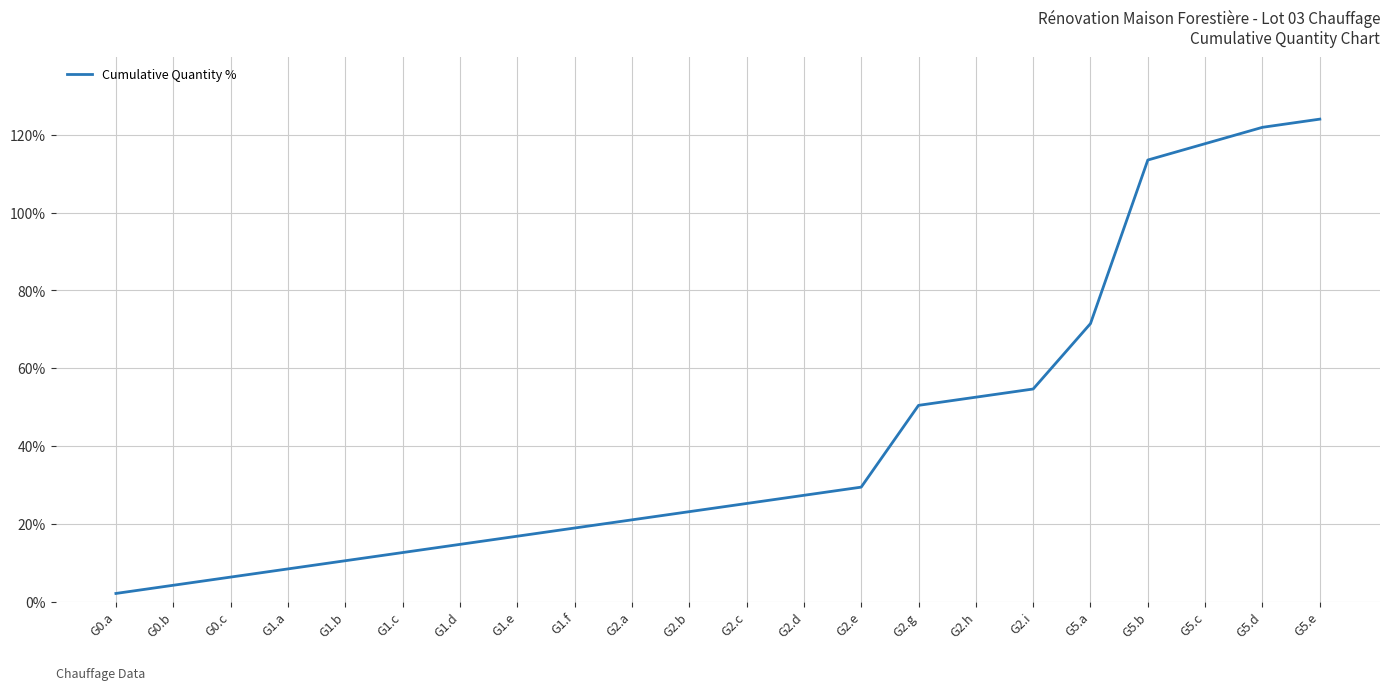

What is the difference between the values at G2.d and G5.a?

44.1